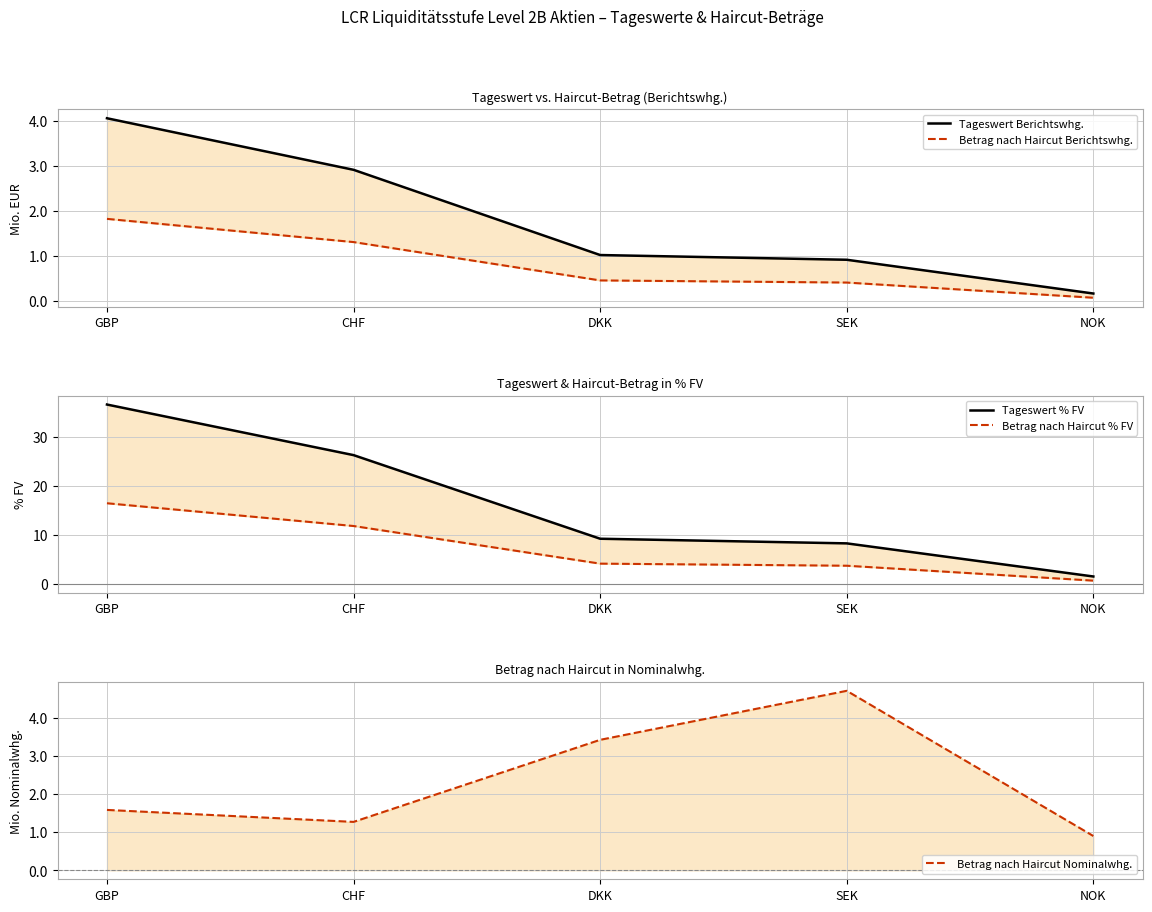

True or false: Betrag nach Haircut % FV and Tageswert Berichtswhg. intersect in this chart.

False